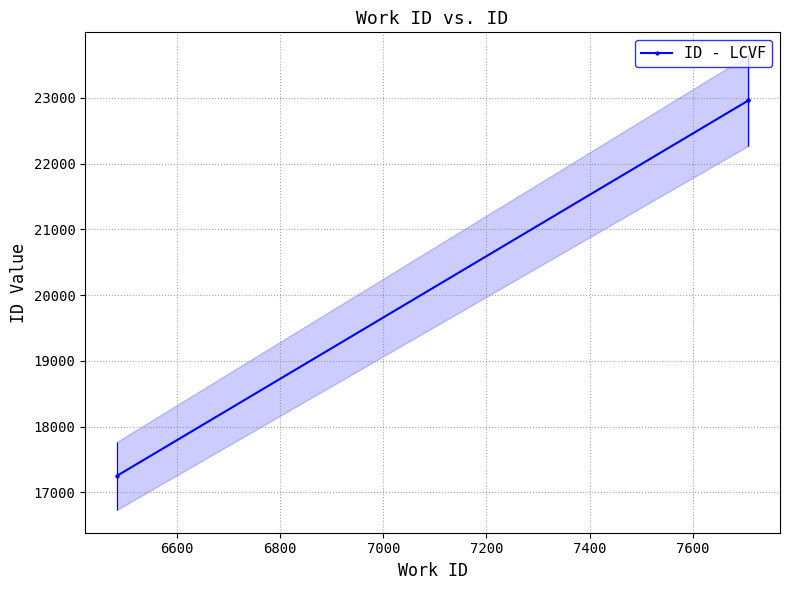

What is the smallest value displayed?

17250